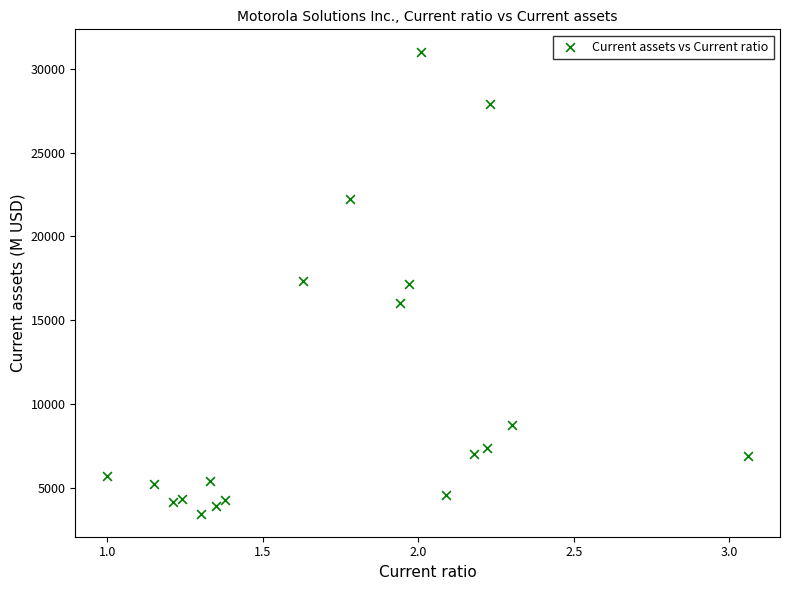

What is the range of Y values (max minus min)?

27507